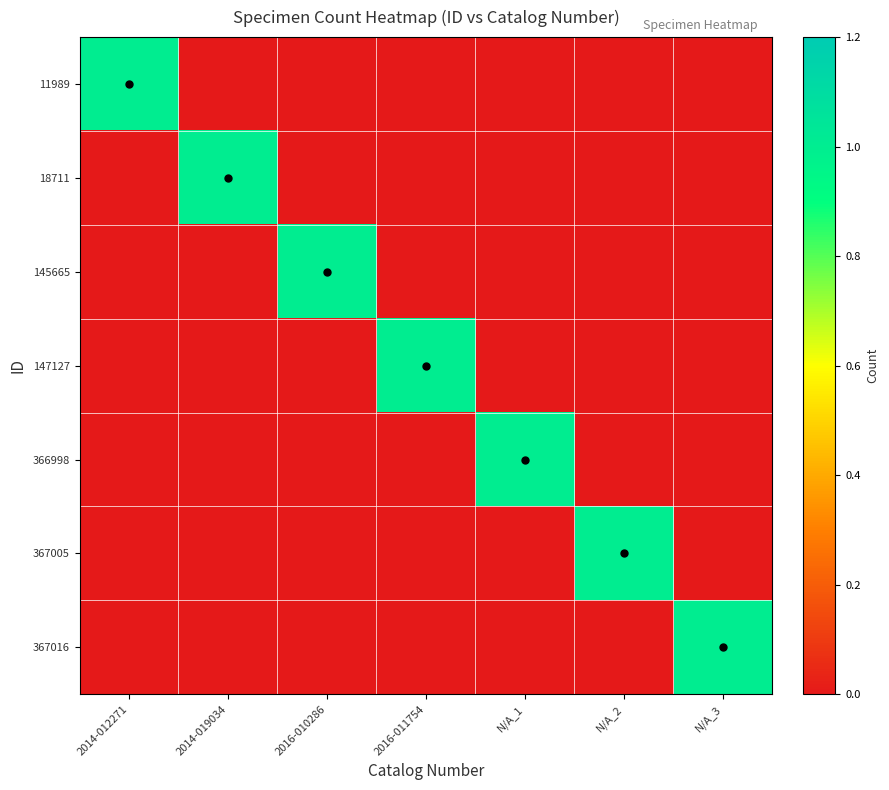

Which series changed the most between 2014-012271 and N/A_2?

11989